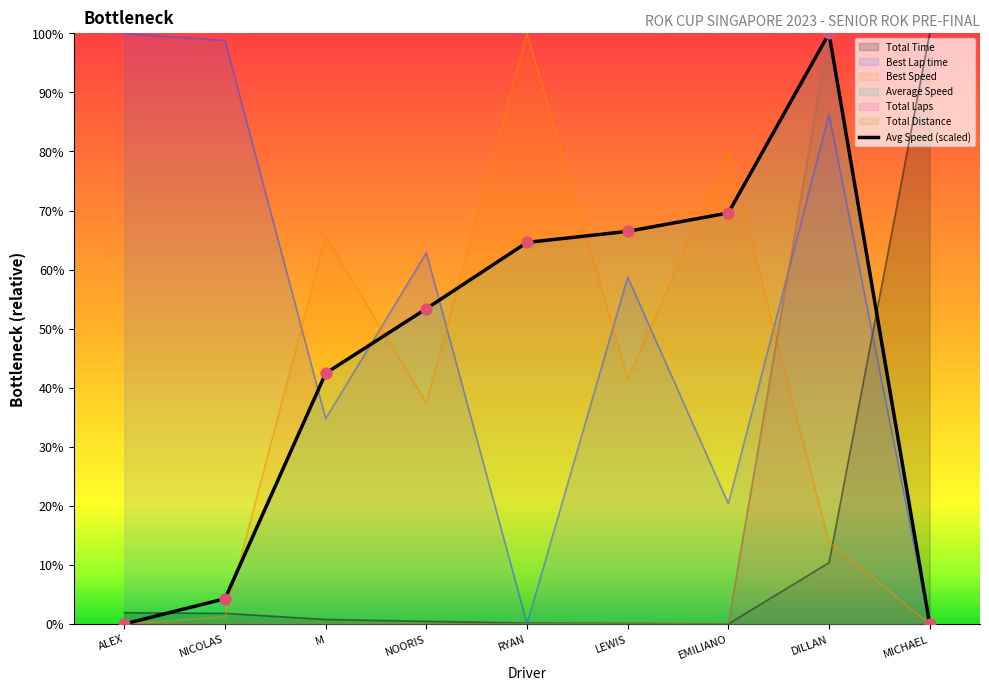

What is the maximum value for Total Time?

100.0